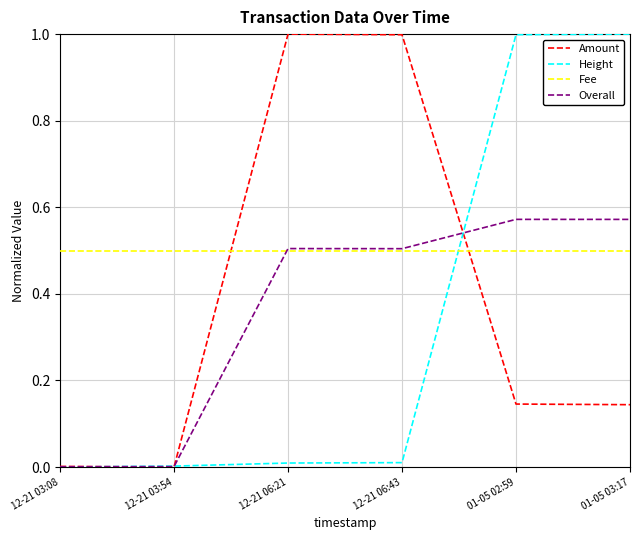

The Height series shows 1.8 at 01-05 03:17. True or false?

False